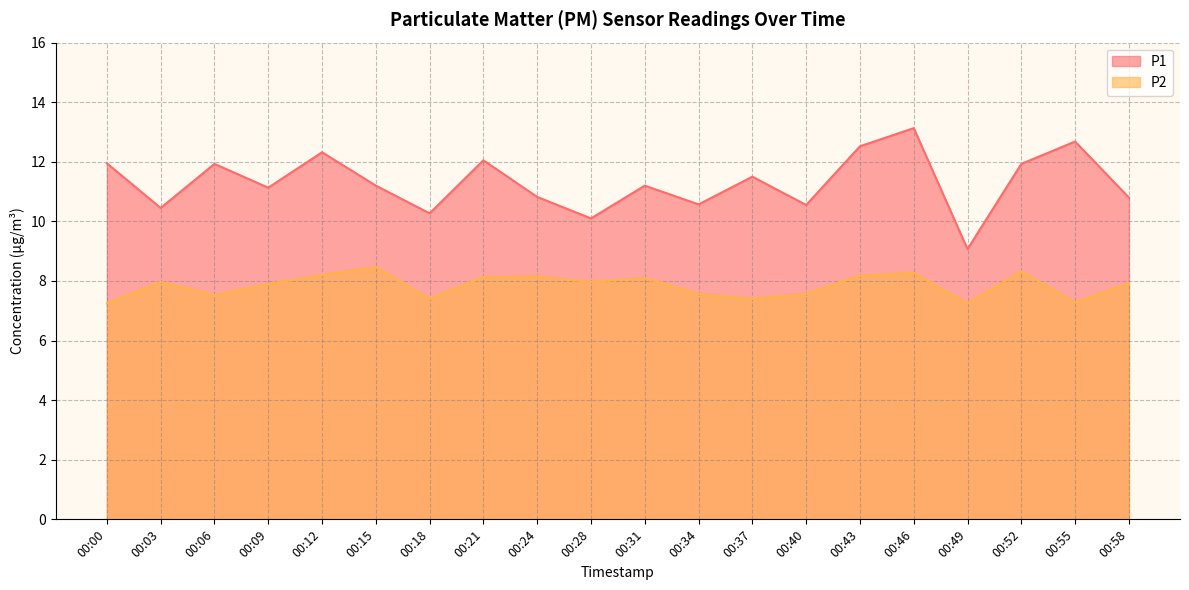

How many interior local peaks does the P1 series have?

7